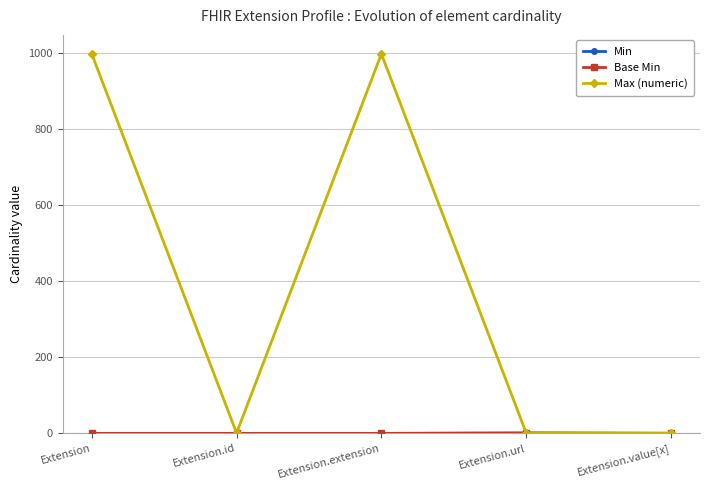

What are all the series names shown in the legend?

Min, Base Min, Max (numeric)